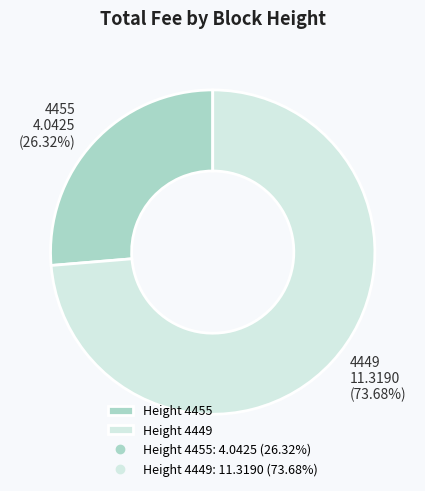

Is there any slice that represents more than half of the pie?

Yes